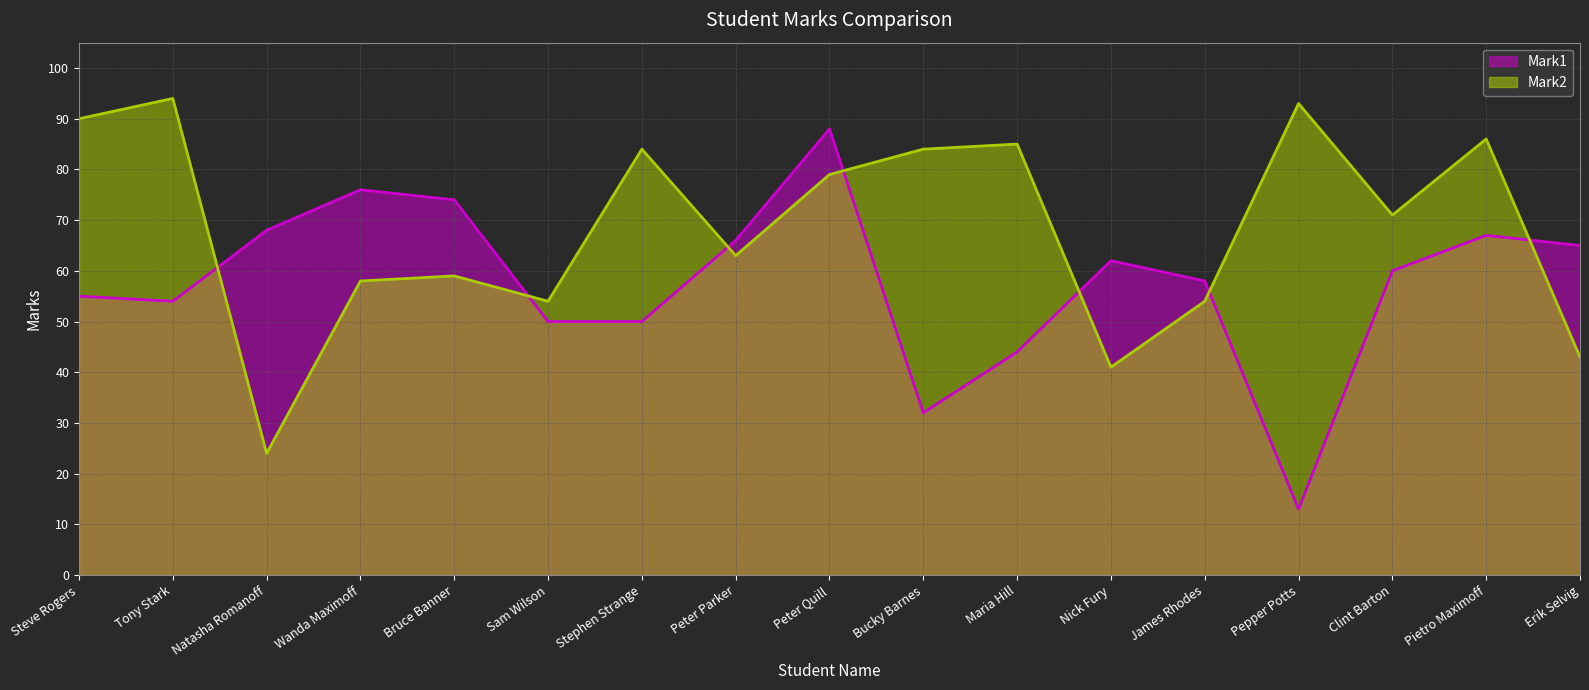

In Mark1, how many points are higher than both neighbors (excluding endpoints)?

4